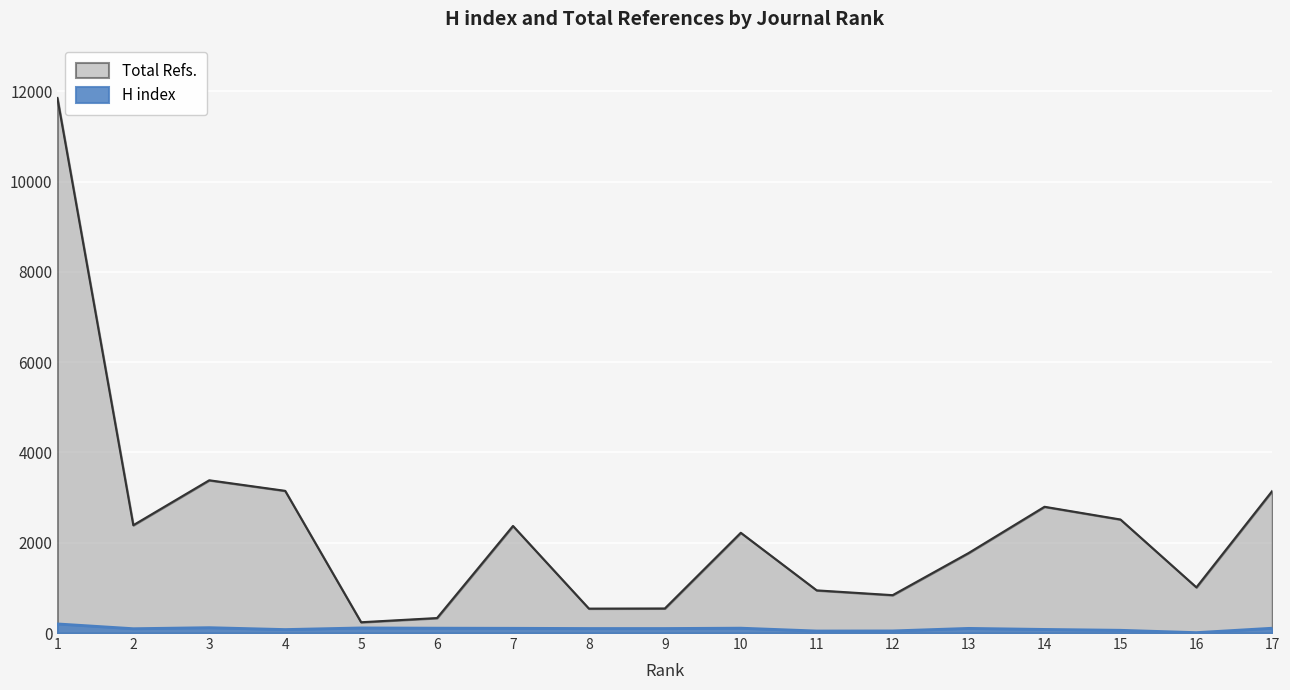

What is the value of the H index point at the 1st from the left?

202